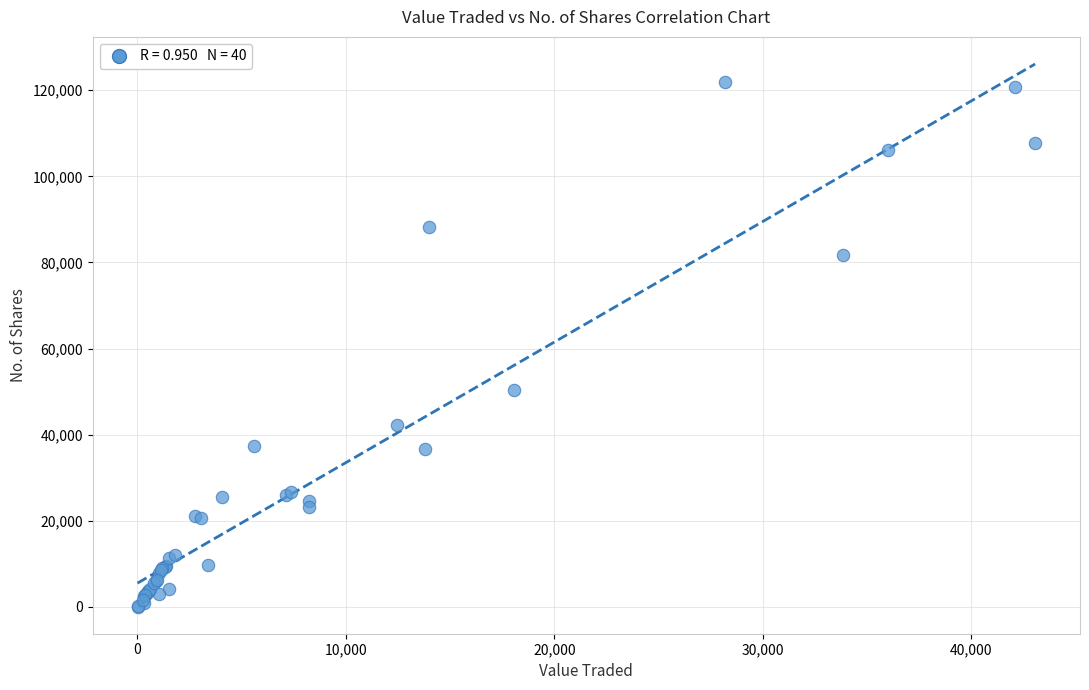

What Y value in the scatter plot is closest to 61002?

50314